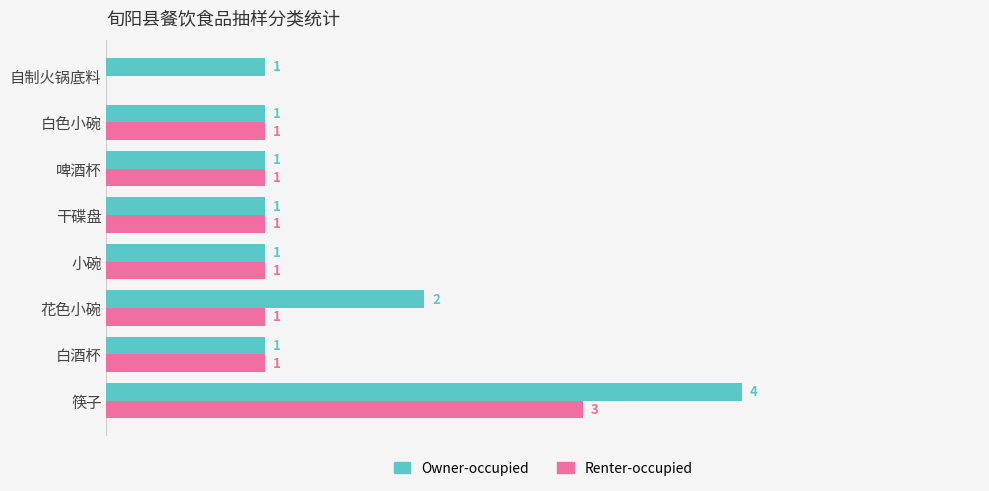

What are all the series names shown in the legend?

Owner-occupied, Renter-occupied